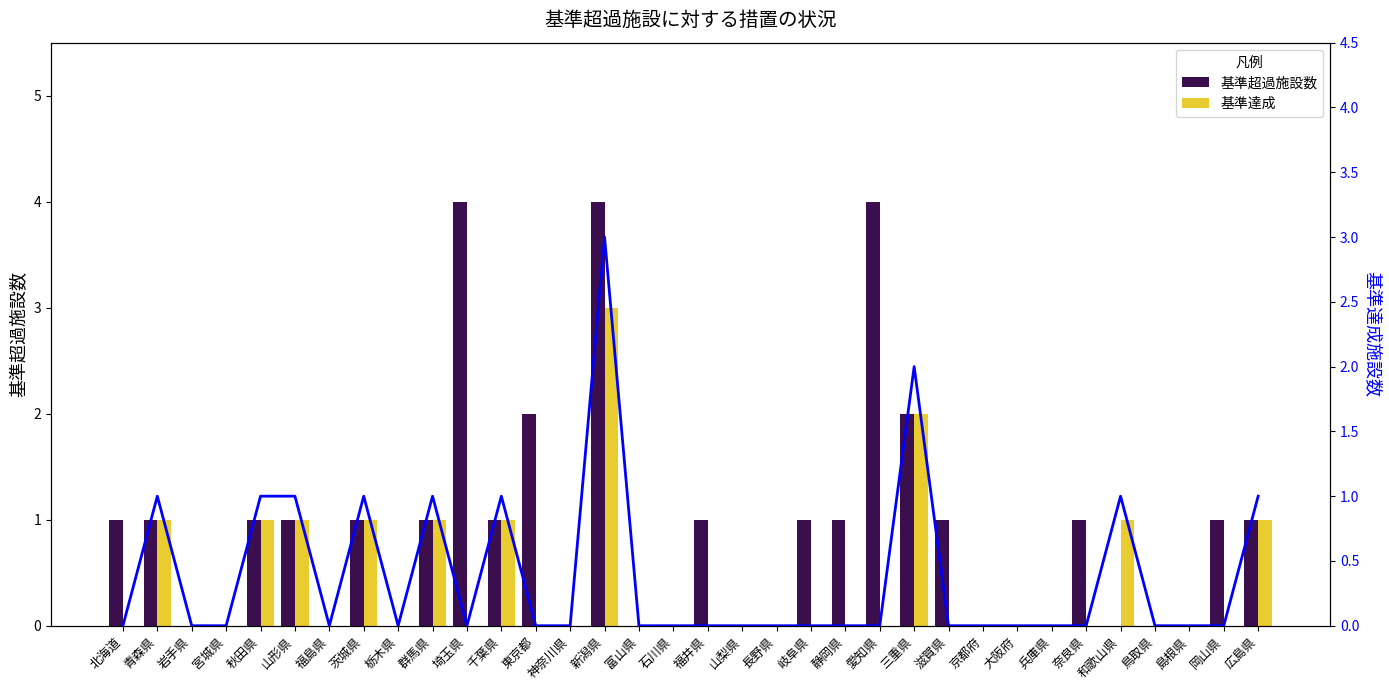

Rank the categories by 基準超過施設数 value from highest to lowest.

埼玉県, 新潟県, 愛知県, 東京都, 三重県, 北海道, 青森県, 秋田県, 山形県, 茨城県, 群馬県, 千葉県, 福井県, 岐阜県, 静岡県, 滋賀県, 奈良県, 岡山県, 広島県, 岩手県, 宮城県, 福島県, 栃木県, 神奈川県, 富山県, 石川県, 山梨県, 長野県, 京都府, 大阪府, 兵庫県, 和歌山県, 鳥取県, 島根県